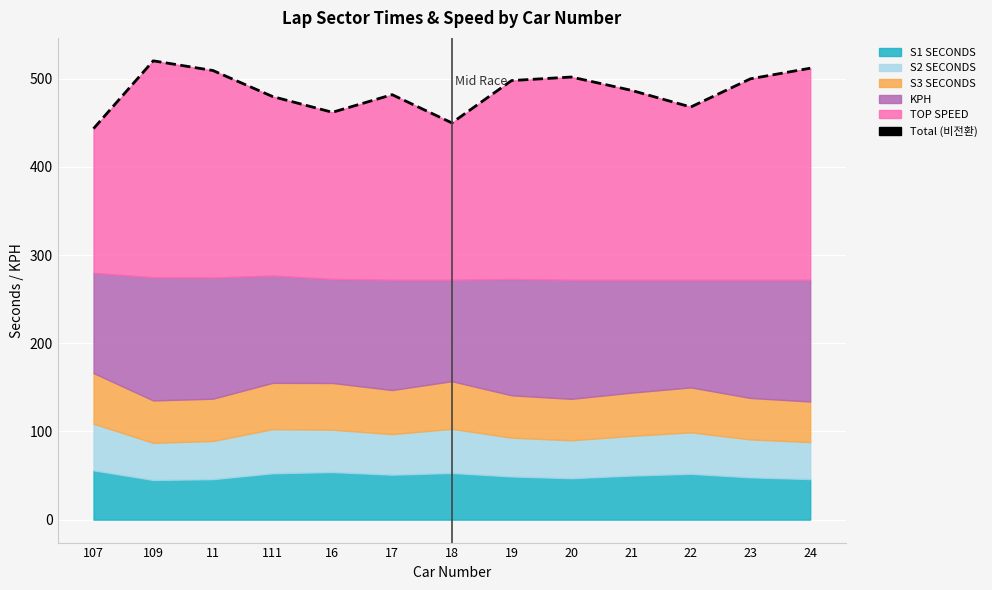

Is it true that the value at 22 is 468.0?

True